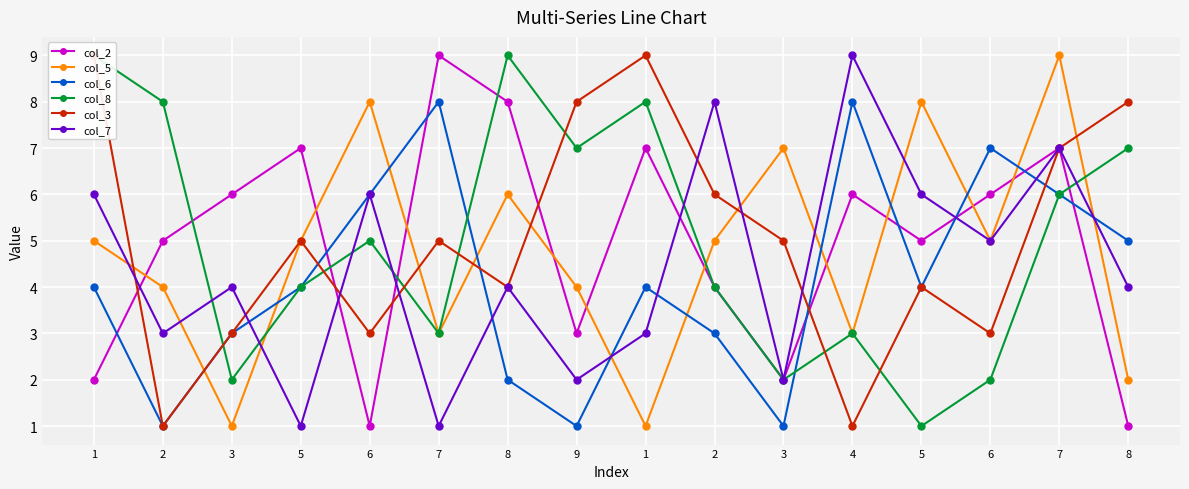

Rank the categories by col_7 value from lowest to highest.

5, 7, 9, 3, 2, 1, 3, 8, 8, 6, 1, 6, 5, 7, 2, 4